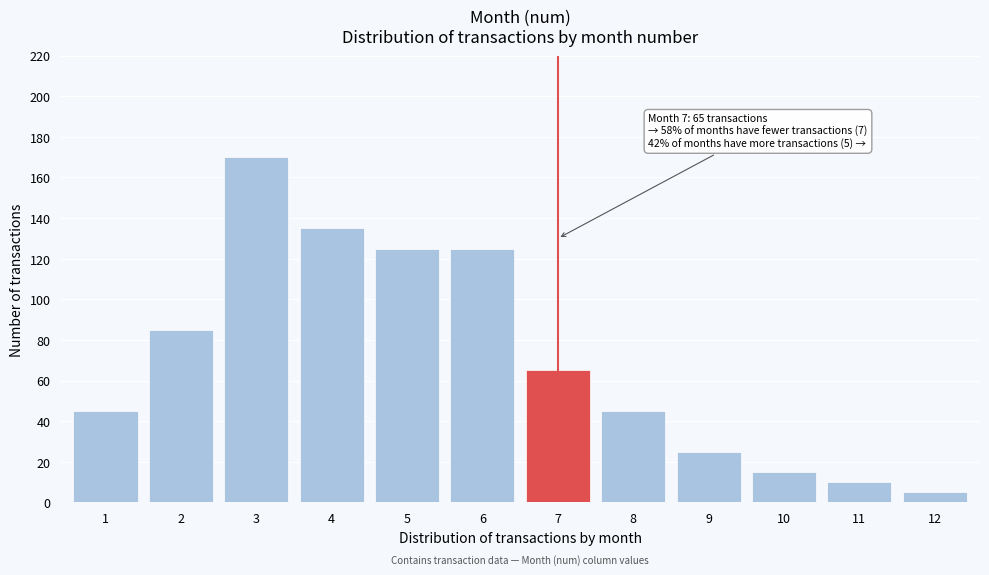

Reading left to right, extract all data points from this chart.

1=45	2=85	3=170	4=135	5=125	6=125	7=65	8=45	9=25	10=15	11=10	12=5